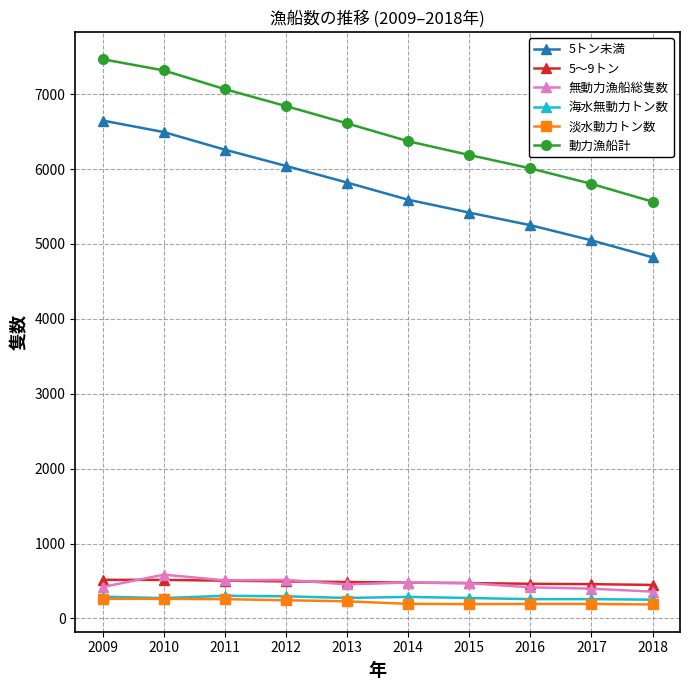

What is the total value across all series at 2013?

13875